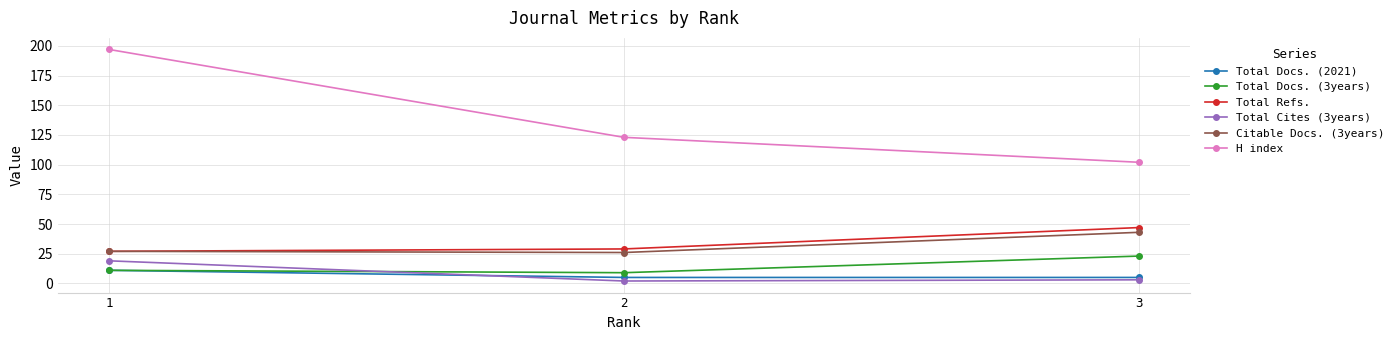

Reading left to right, what are all the values shown in this chart?

Total Docs. (2021): 1=11	2=5	3=5
Total Docs. (3years): 1=11	2=9	3=23
Total Refs.: 1=27	2=29	3=47
Total Cites (3years): 1=19	2=2	3=3
Citable Docs. (3years): 1=27	2=26	3=43
H index: 1=197	2=123	3=102